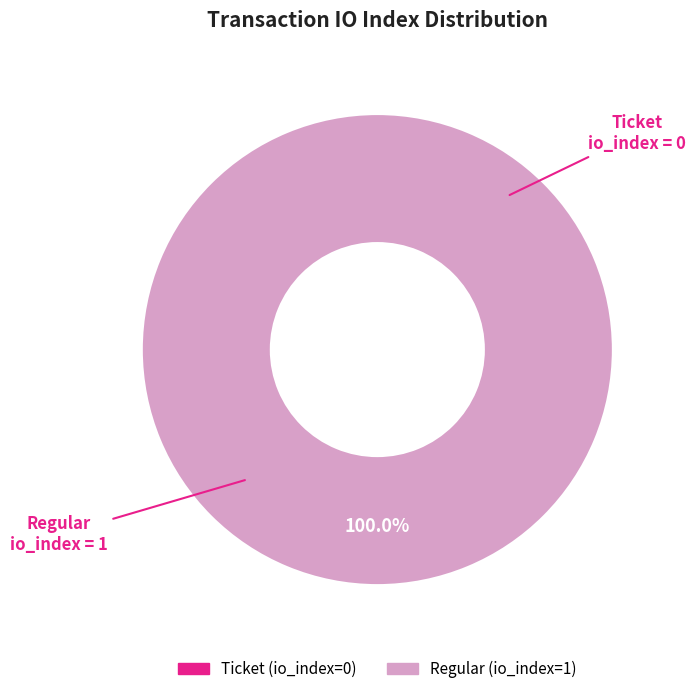

Which has a higher value, Ticket tx (io_index=0) or Regular tx (io_index=1)?

Regular tx (io_index=1)